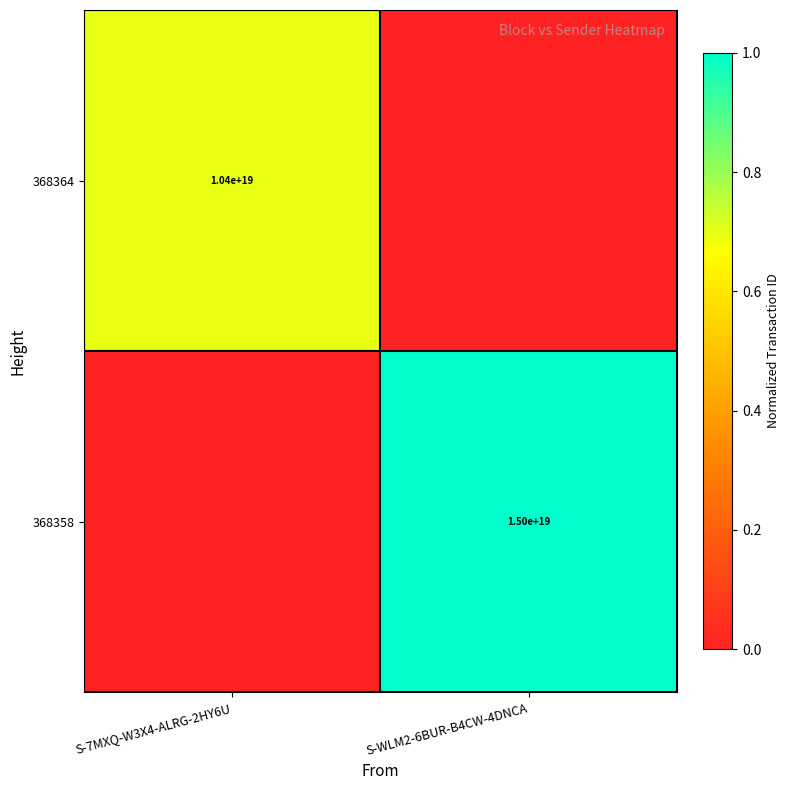

Count the number of data series in this chart.

2